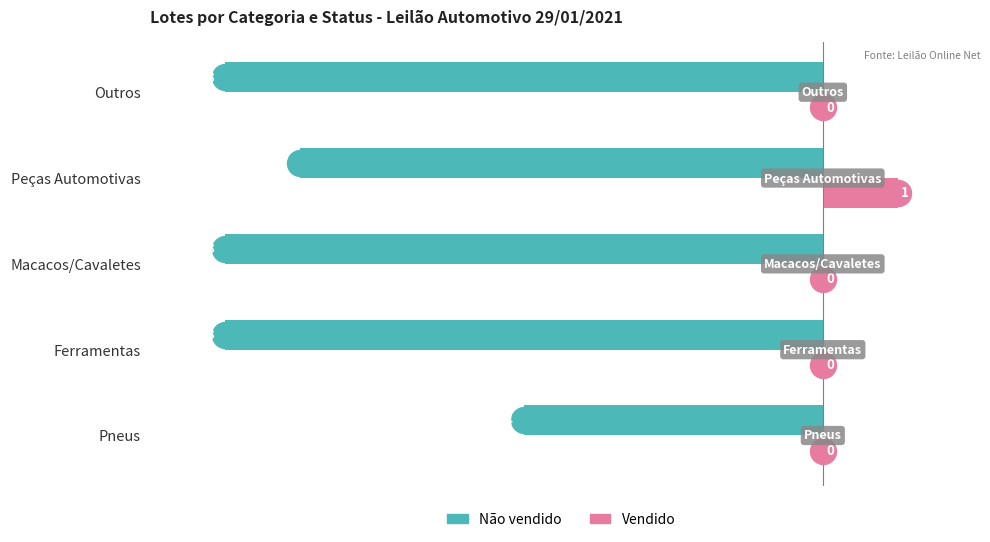

What are all the series names shown in the legend?

Não vendido, Vendido